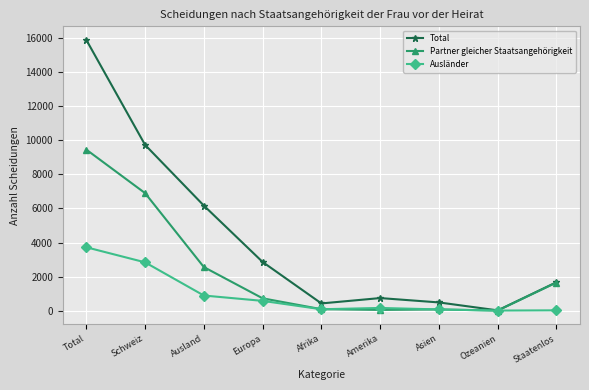

Does the chart have visible grid lines?

Yes